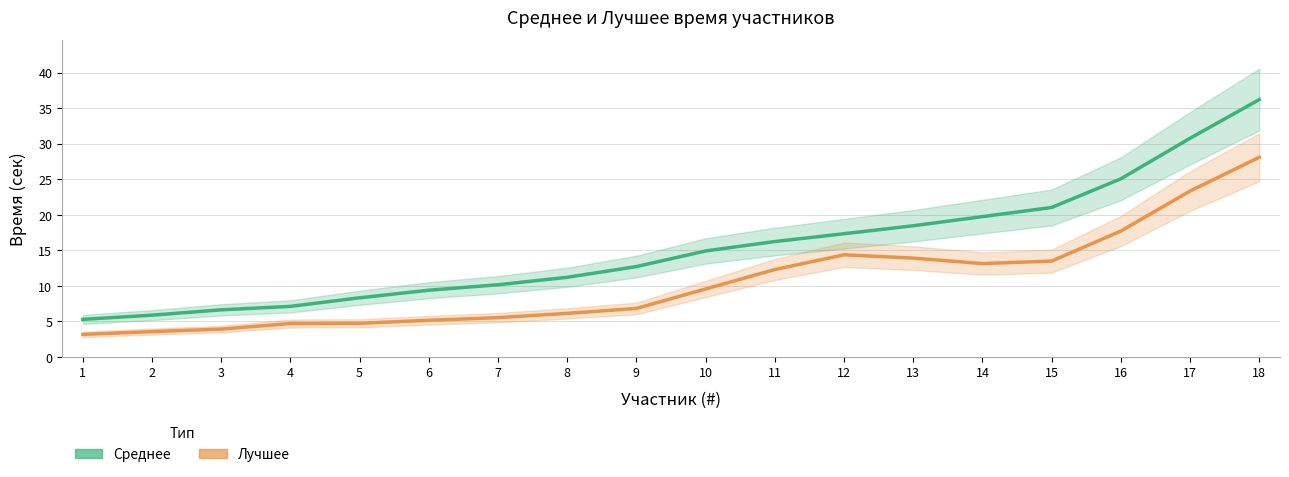

Is the value of Среднее at 8 greater than the value of Лучшее at 5?

Yes